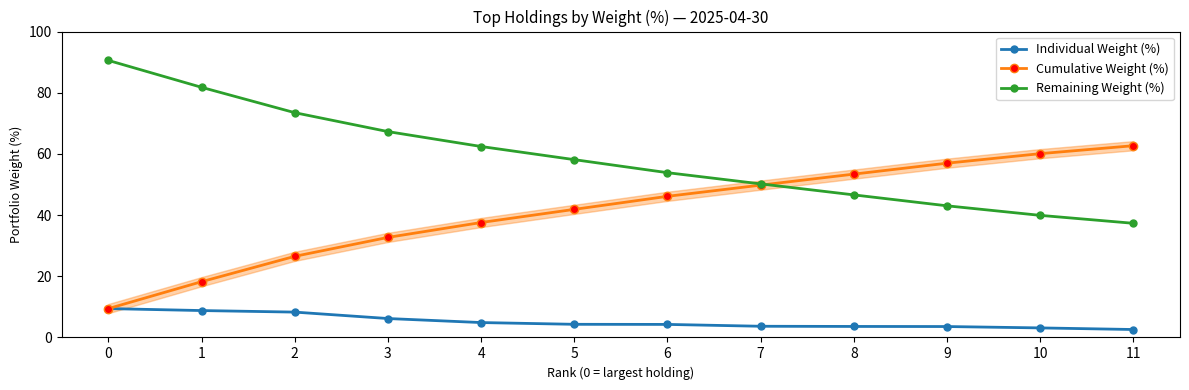

Reading left to right, transcribe all the data shown in this chart.

Individual Weight (%): 9.4	8.8	8.3	6.2	4.9	4.3	4.3	3.7	3.6	3.6	3.1	2.6
Cumulative Weight (%): 9.4	18.2	26.5	32.7	37.6	41.9	46.1	49.8	53.4	57.0	60.1	62.7
Remaining Weight (%): 90.6	81.8	73.5	67.3	62.4	58.1	53.9	50.2	46.6	43.0	39.9	37.3